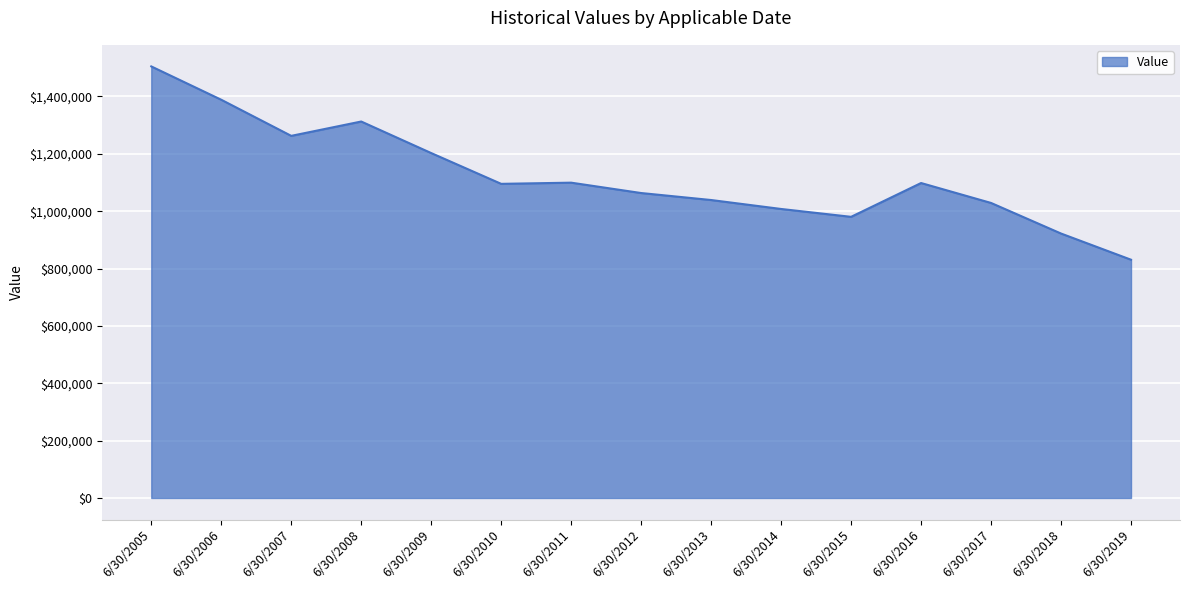

Approximately how many times larger is the value at 6/30/2018 compared to 6/30/2017?

0.9